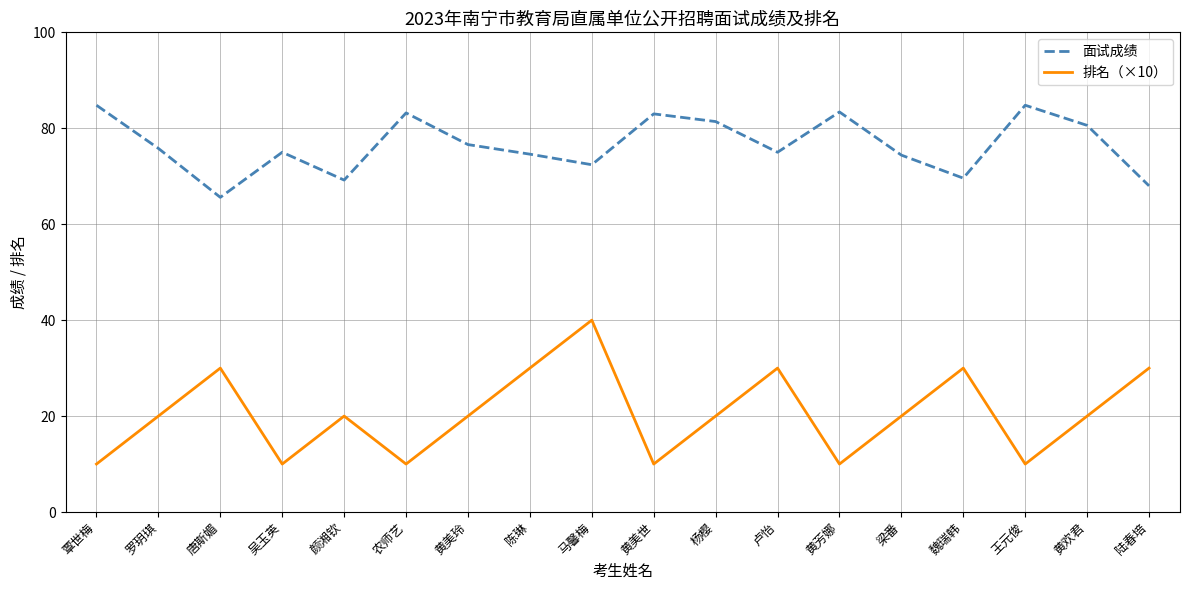

What position from the left is 黄芳娜?

13